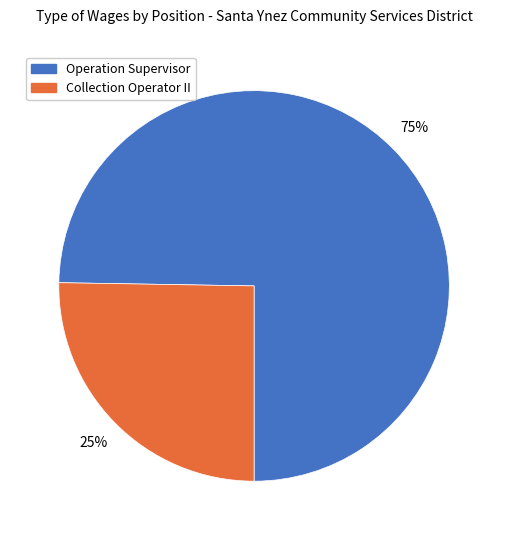

To the nearest percent, what portion does Collection Operator II represent?

25%